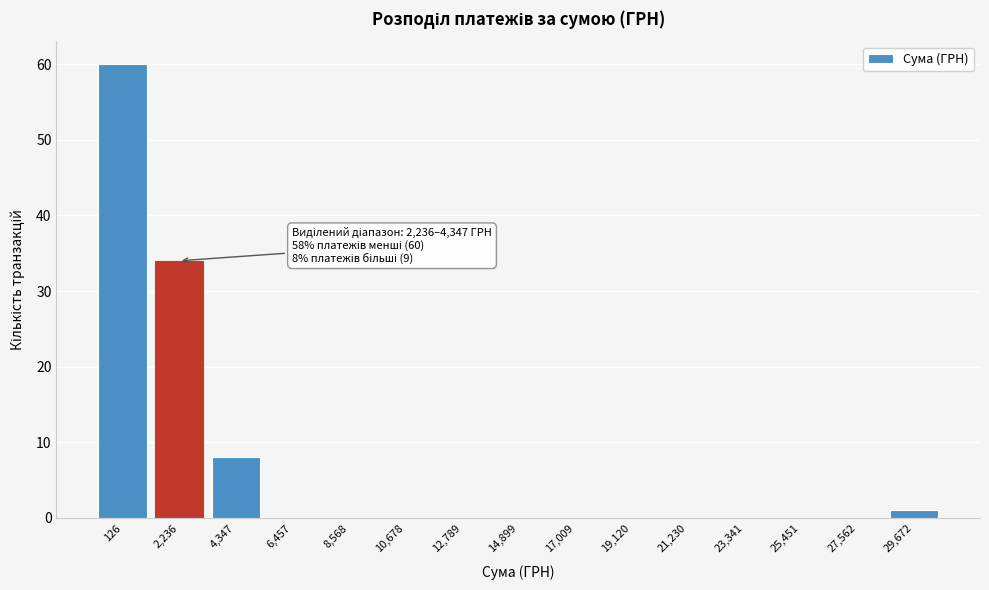

Reading right to left, transcribe all the data shown in this chart.

29,672=1	27,562=0	25,451=0	23,341=0	21,230=0	19,120=0	17,009=0	14,899=0	12,789=0	10,678=0	8,568=0	6,457=0	4,347=8	2,236=34	126=60